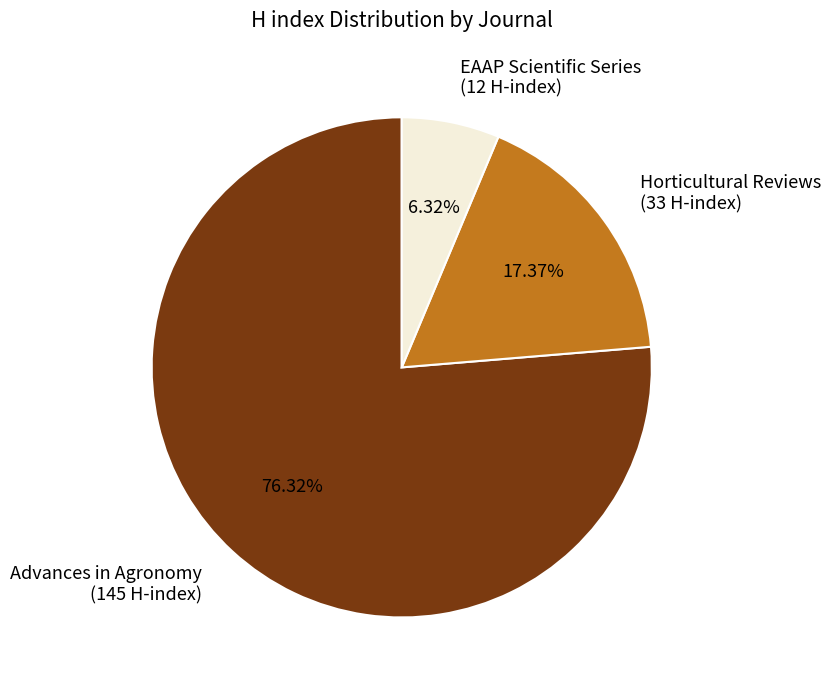

What is the ratio of the value at EAAP Scientific Series (12 H-index) to the value at Horticultural Reviews (33 H-index)?

0.4